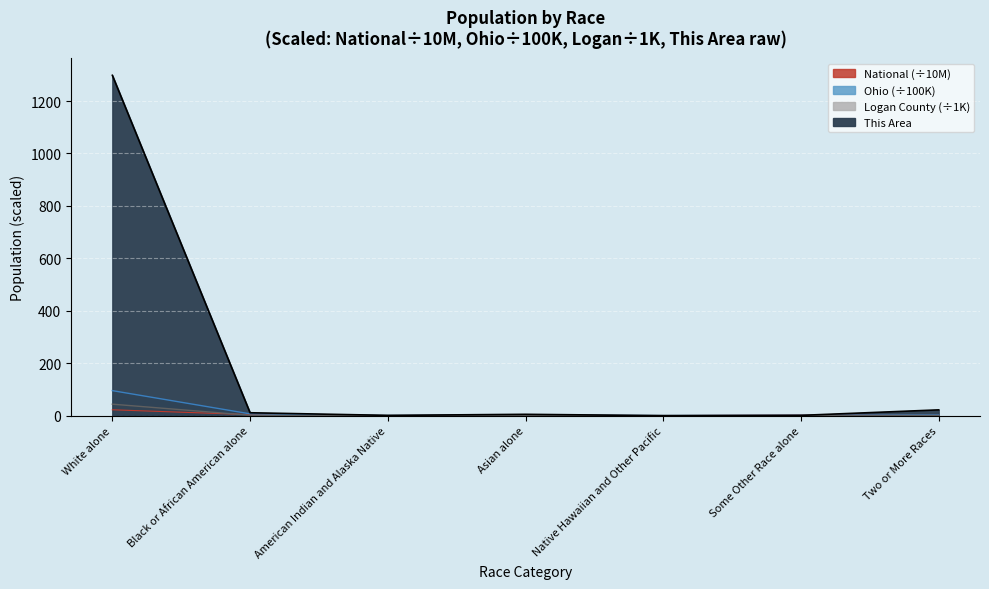

Where do Ohio and This Area first cross each other?

Asian alone and Native Hawaiian and Other Pacific